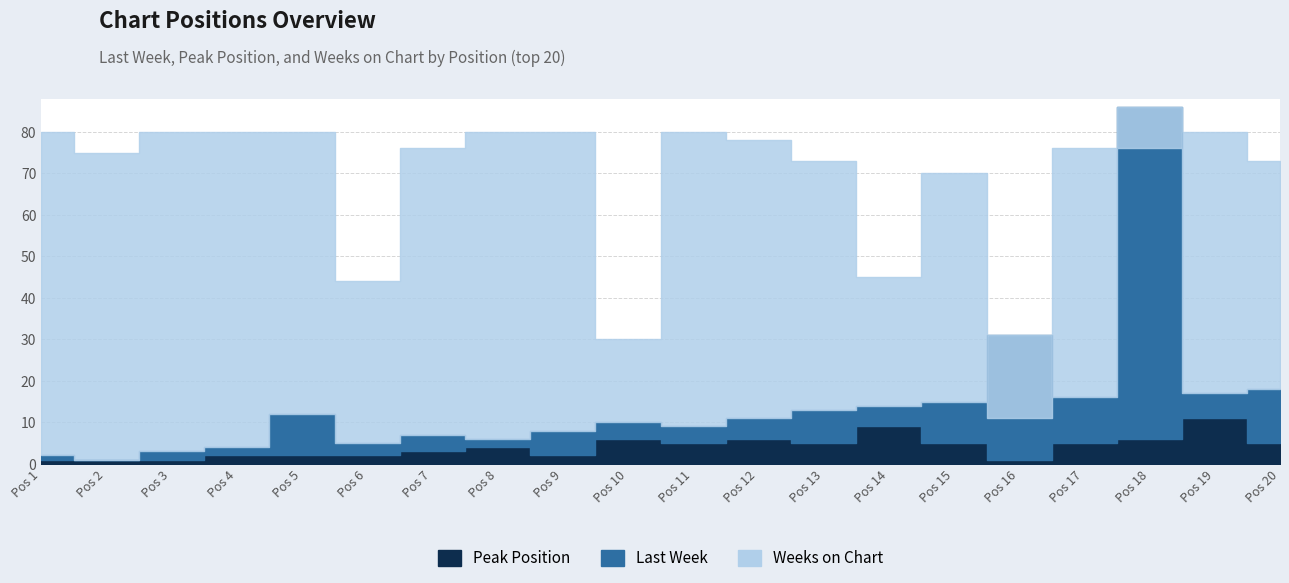

Which category has the lowest value across all series?

2